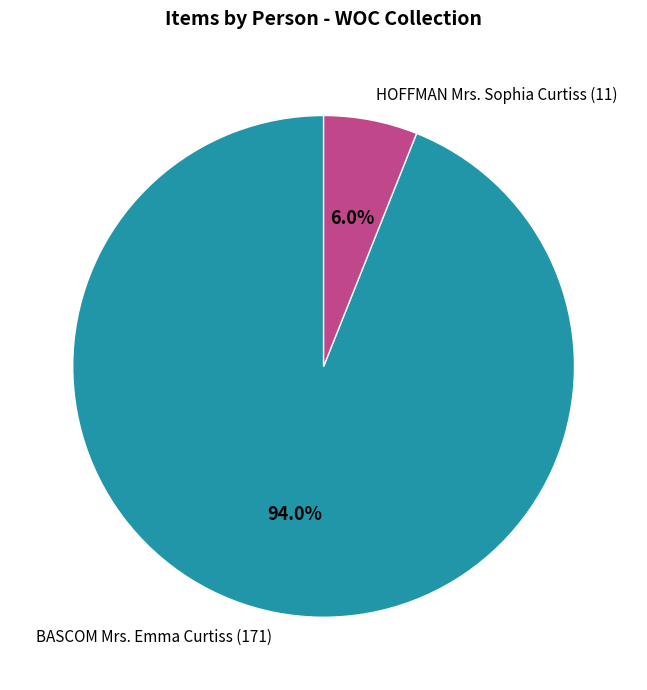

The HOFFMAN Mrs. Sophia Curtiss (11) slice represents 6% of the pie. True or false?

True